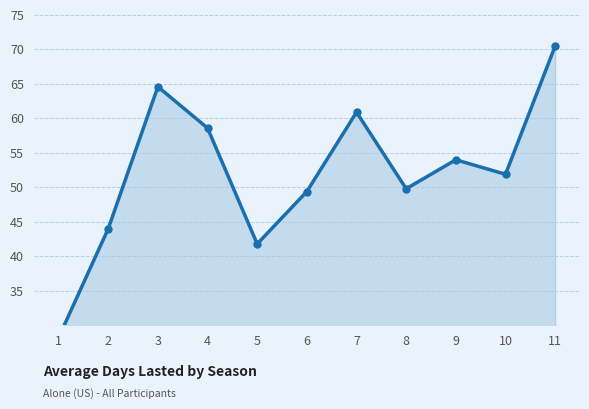

Count the number of data series in this chart.

1